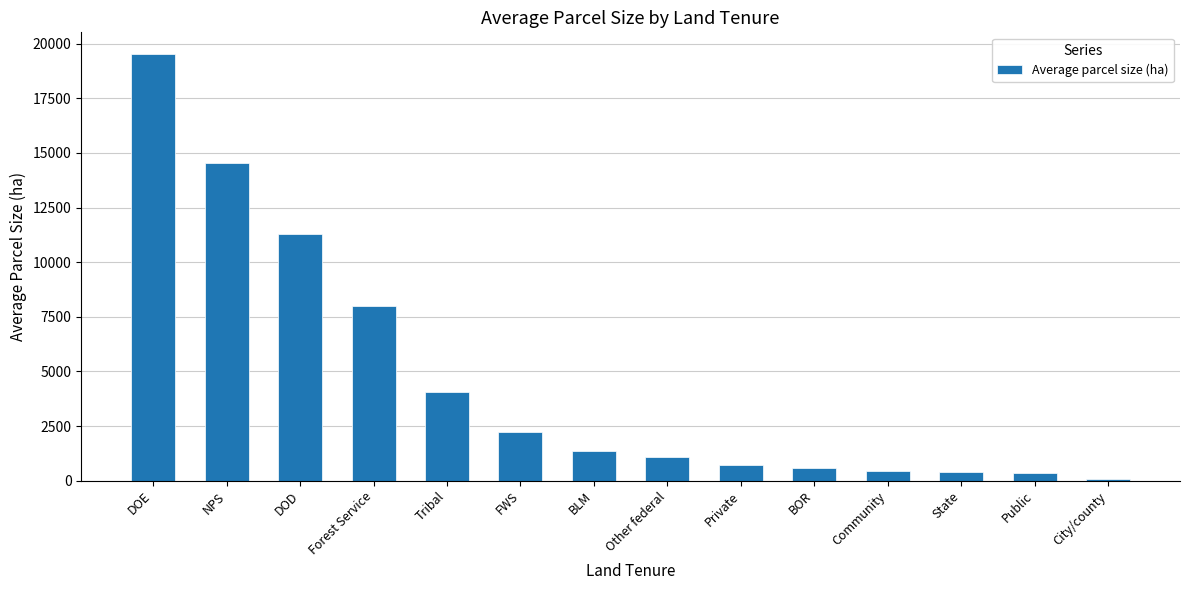

What is the approximate value at Community?

448